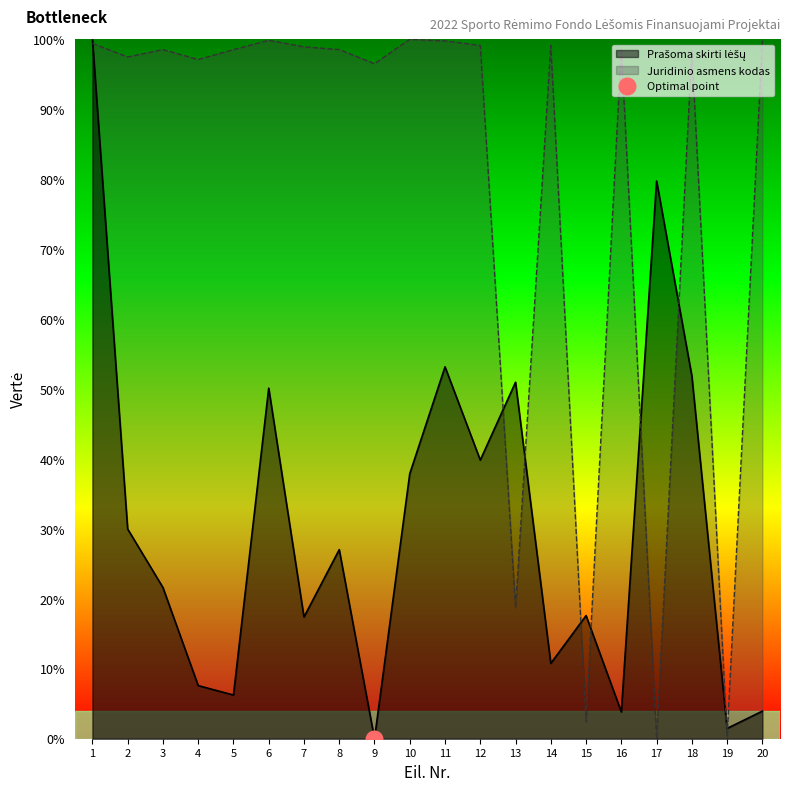

List the series in order of their overall mean, highest first.

Juridinio asmens kodas, Prašoma skirti lėšų